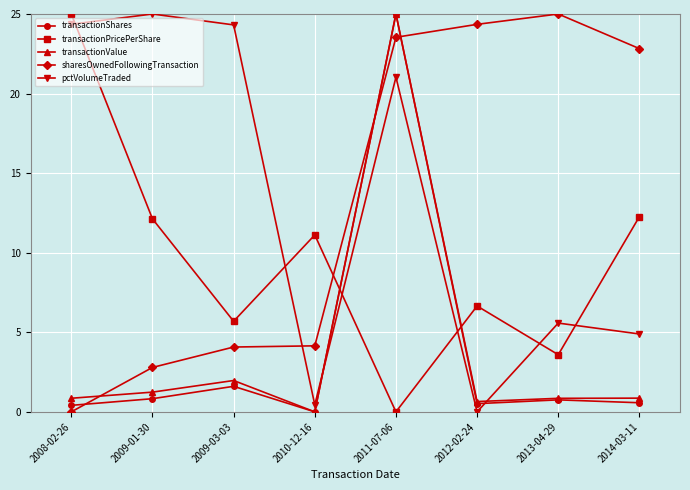

At which label does sharesOwnedFollowingTransaction first exceed 22?

2011-07-06